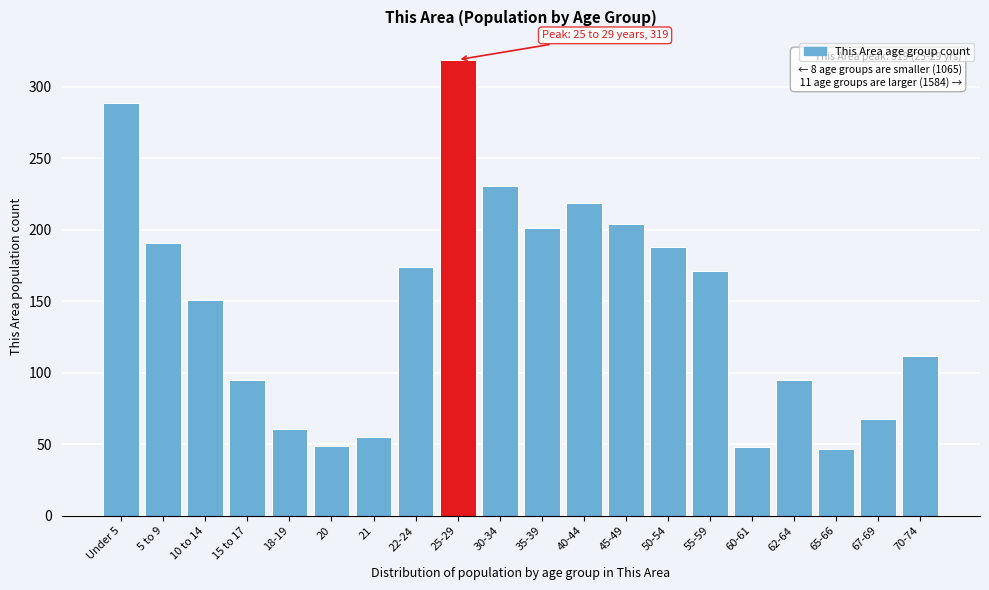

What is the ratio of the value at 5 to 9 to the value at 60-61?

4.0